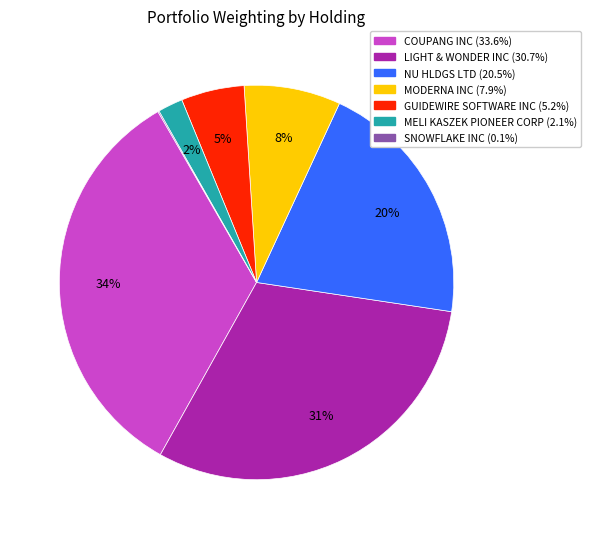

True or false: LIGHT & WONDER INC accounts for 21% of the total.

False